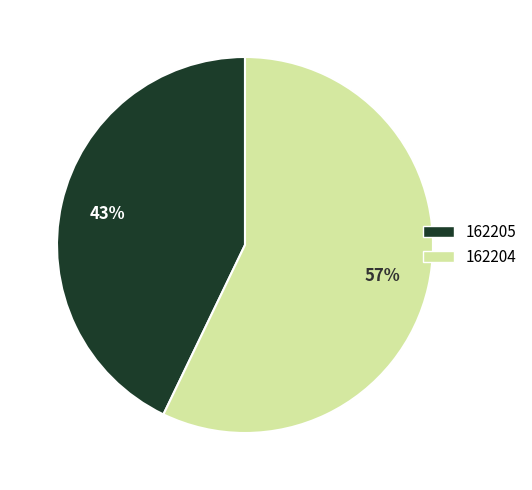

Rank the categories by value from lowest to highest.

162205, 162204